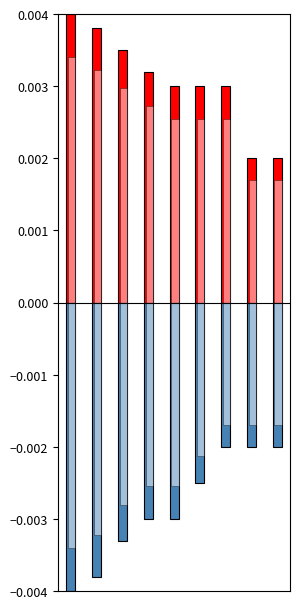

How many groups of bars are there?

9